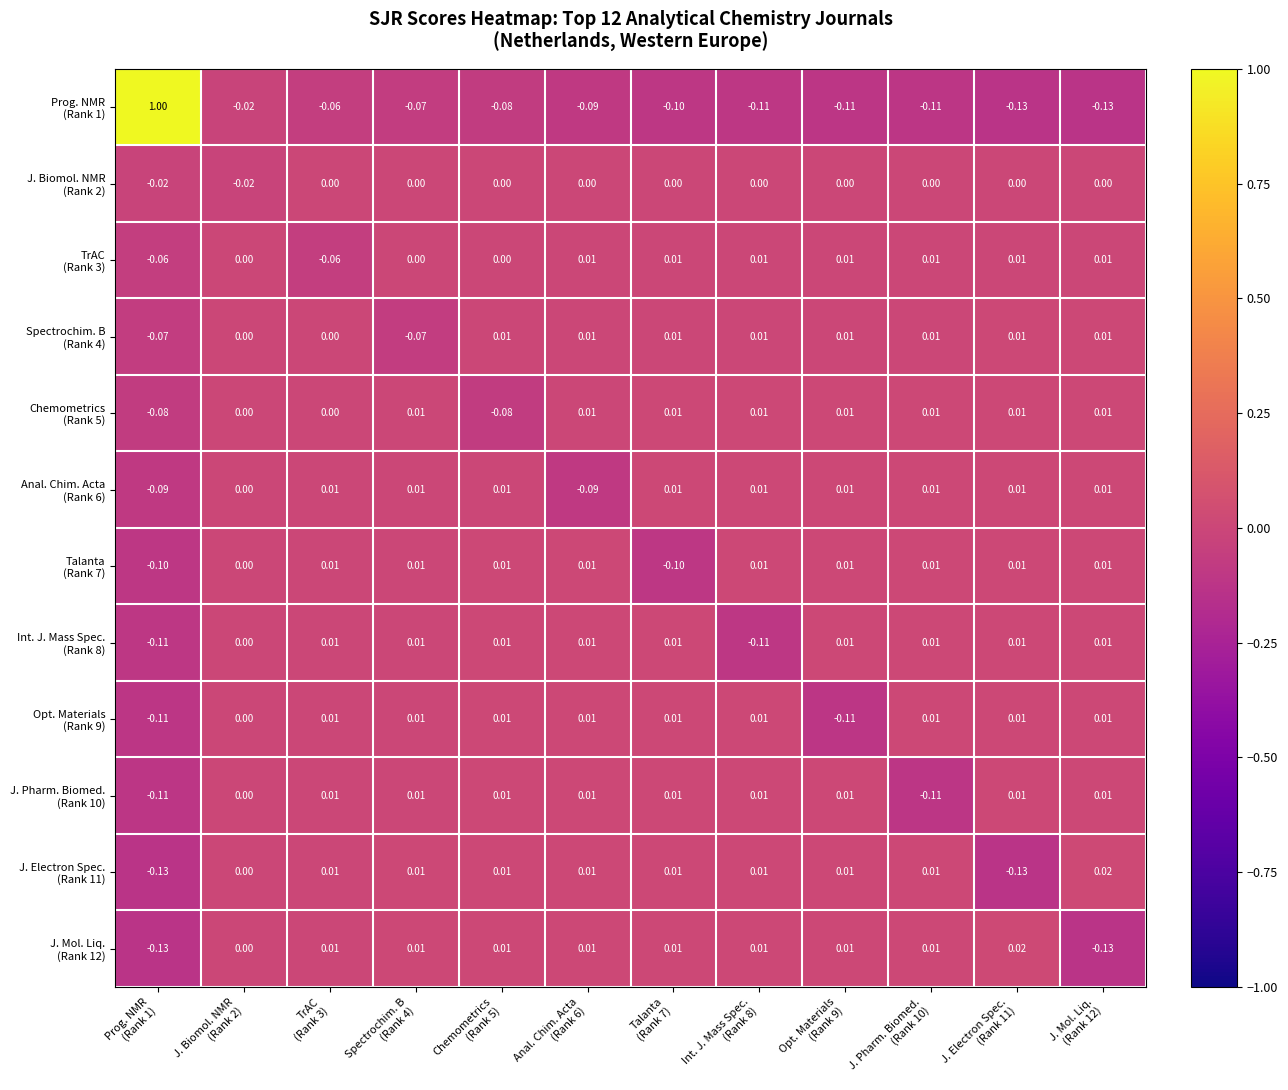

Count the number of data series in this chart.

12